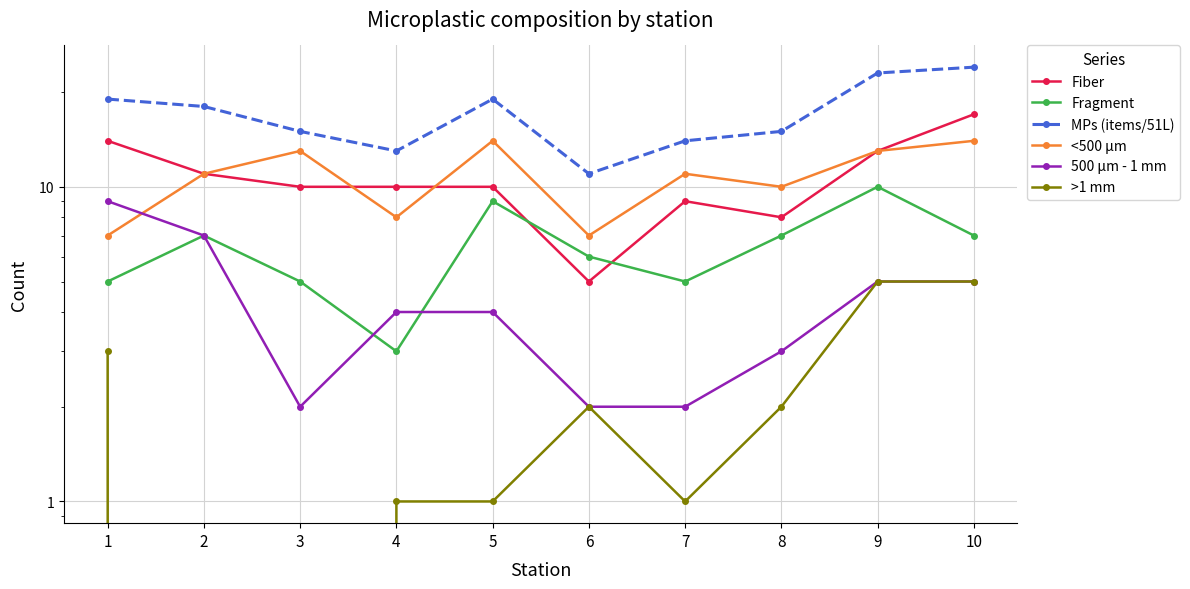

How many lines are shown in the chart?

6